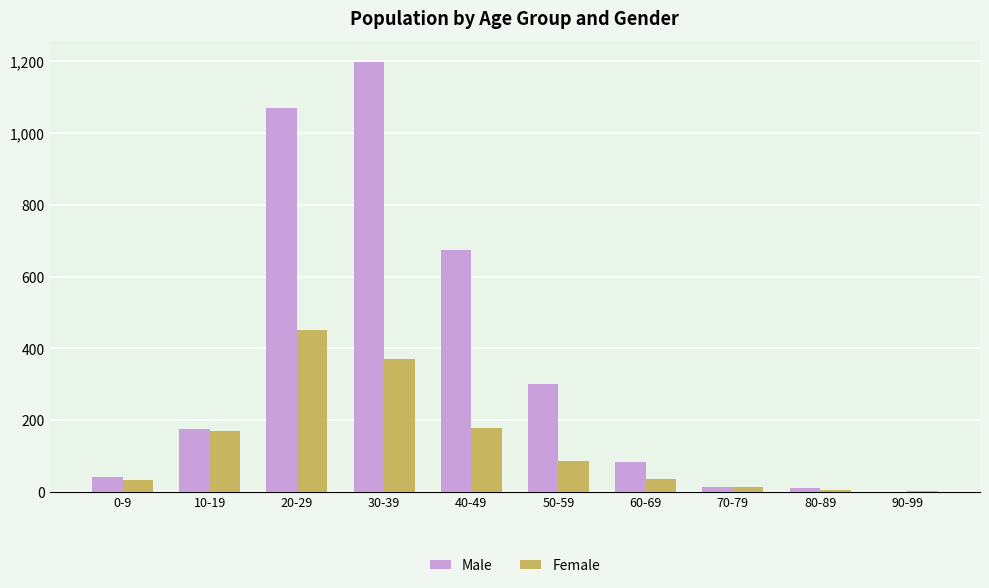

What is the sum of all Female values?

1339